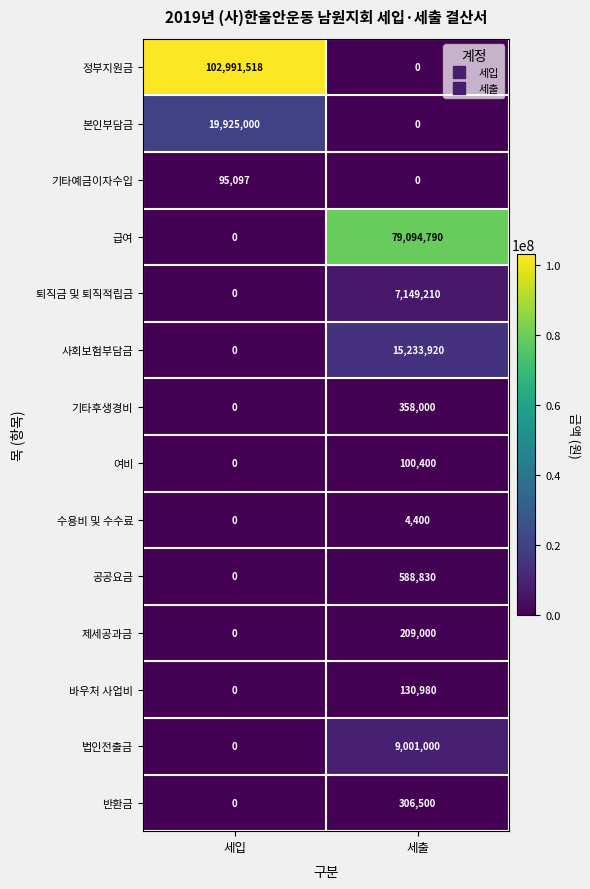

What is the difference between the 급여 values at 세출 and 세입?

79094790